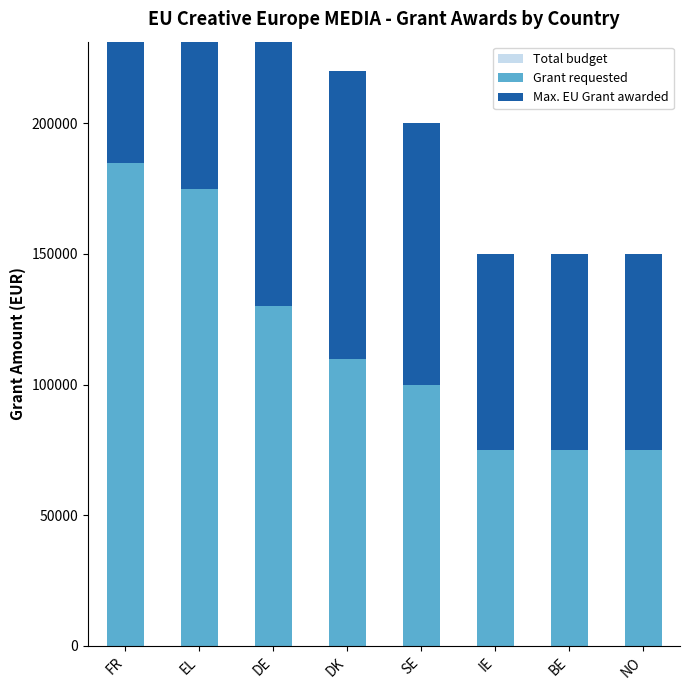

Is it true that Grant requested equals 100000 at SE?

True